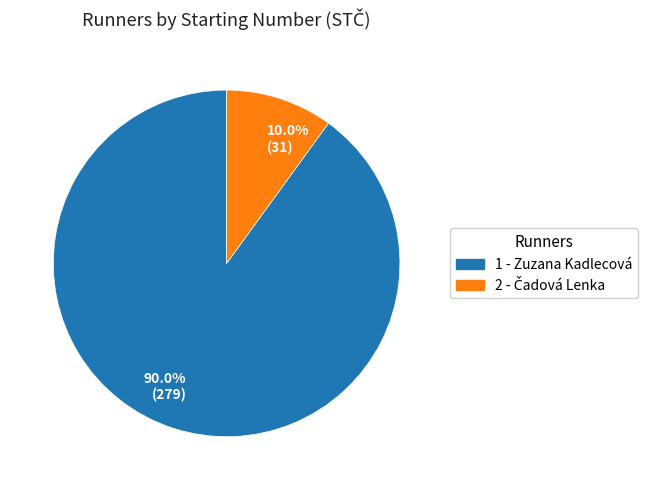

To the nearest percent, what is the average slice percentage?

50%